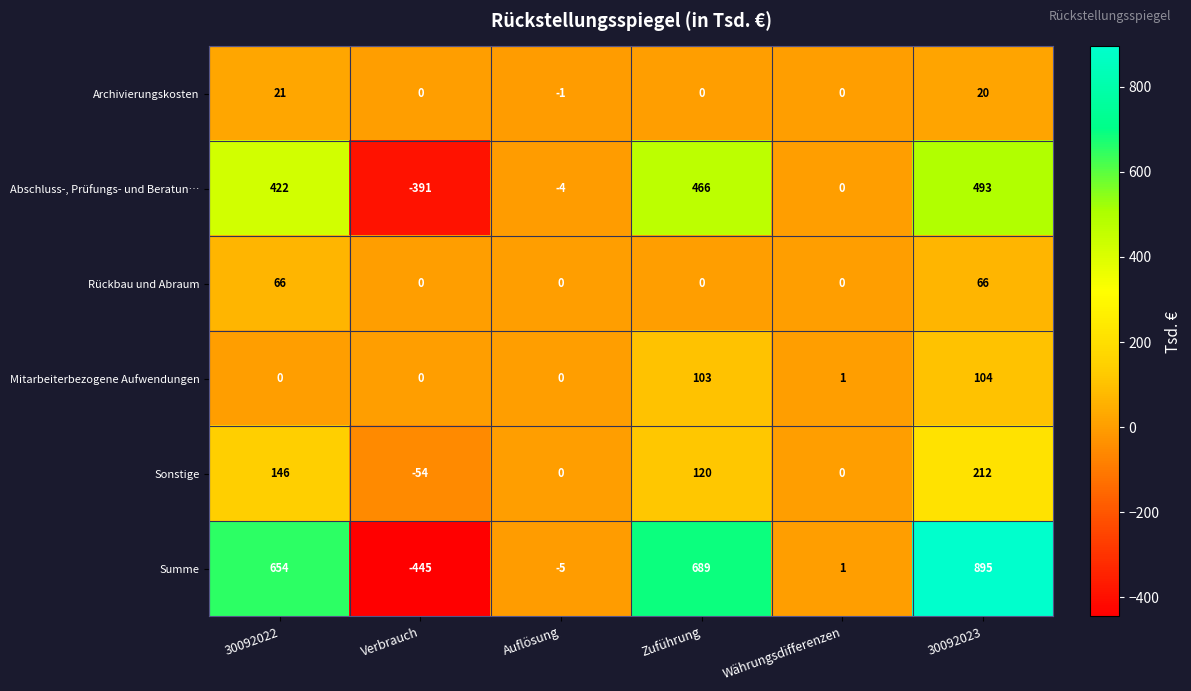

What is the total value across all series at Währungsdifferenzen?

2